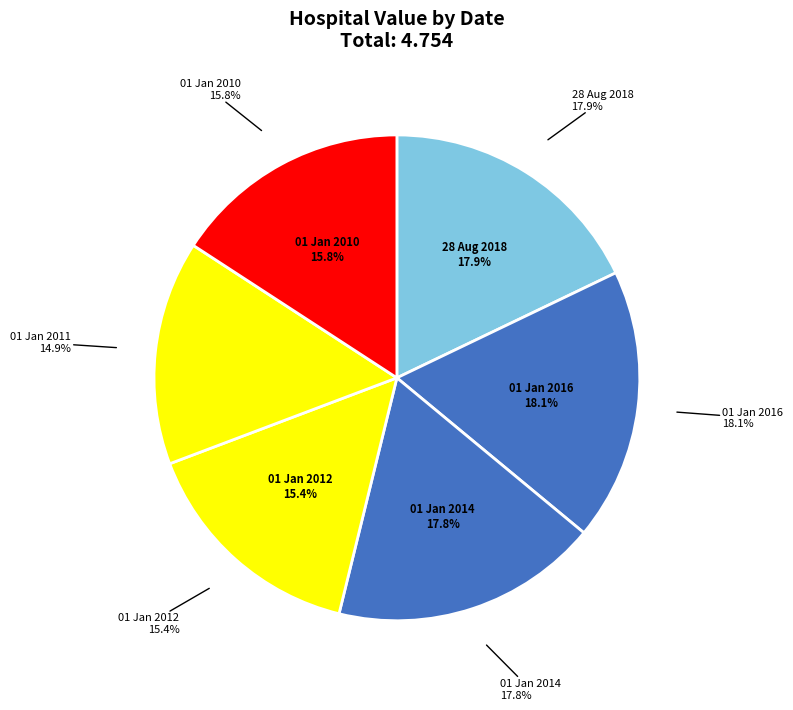

The 28 Aug 2018 slice represents 18% of the pie. True or false?

True